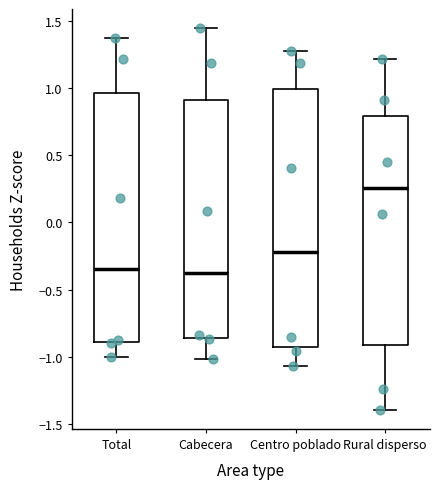

Where is the lower edge of the box for Centro poblado on the y-axis? The values are not printed on the chart, so give them approximately, as read against the axis.

-0.95